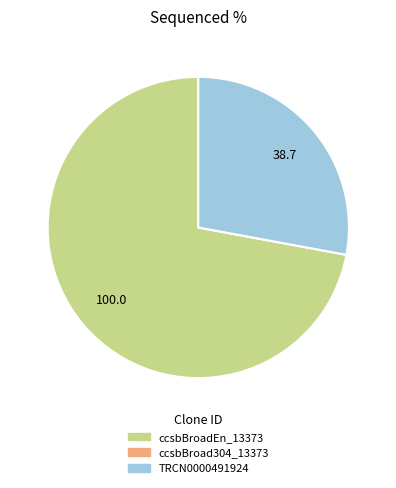

What is the ratio of the value at TRCN0000491924 to the value at ccsbBroadEn_13373?

0.4